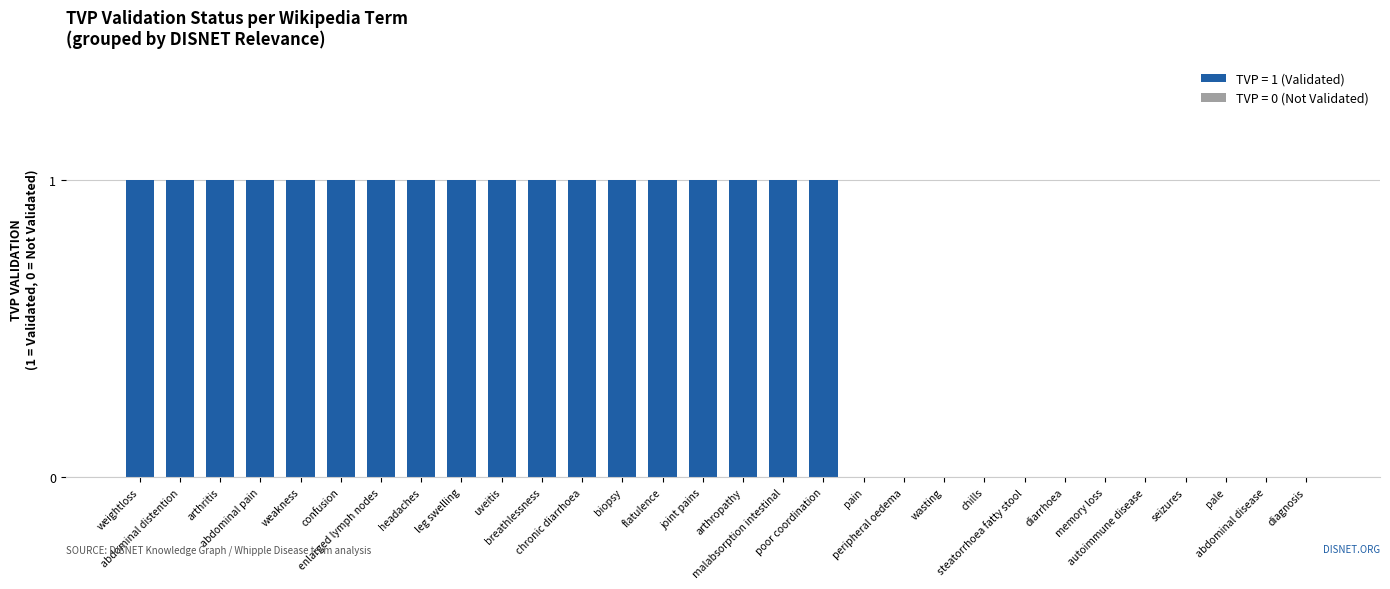

How many distinct data groups are displayed?

1